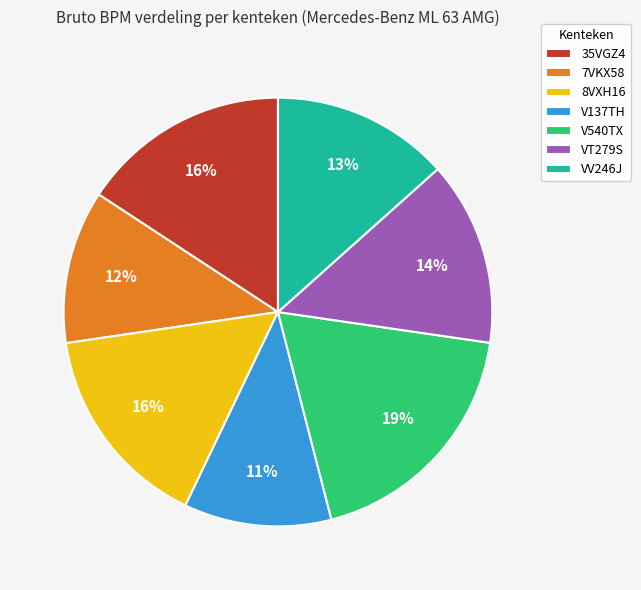

To the nearest percent, what is the combined percentage of V137TH and 7VKX58?

23%